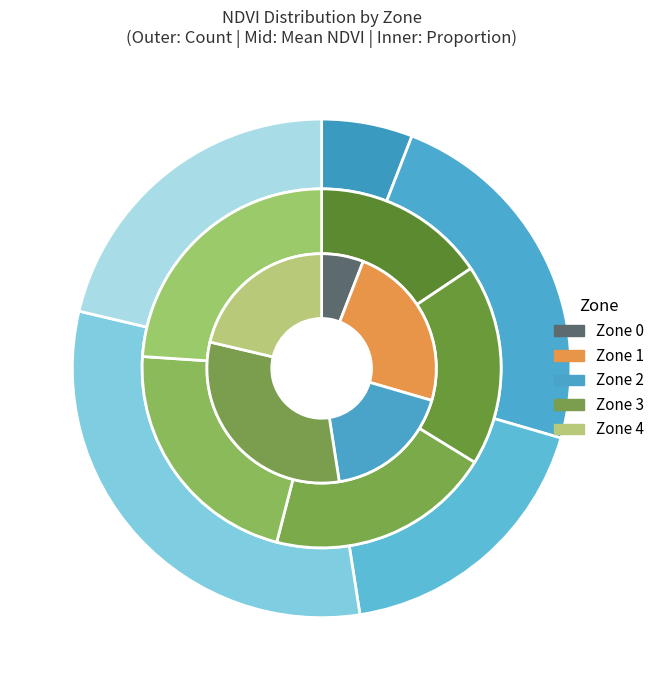

The 3 slice represents 31% of the pie. True or false?

True